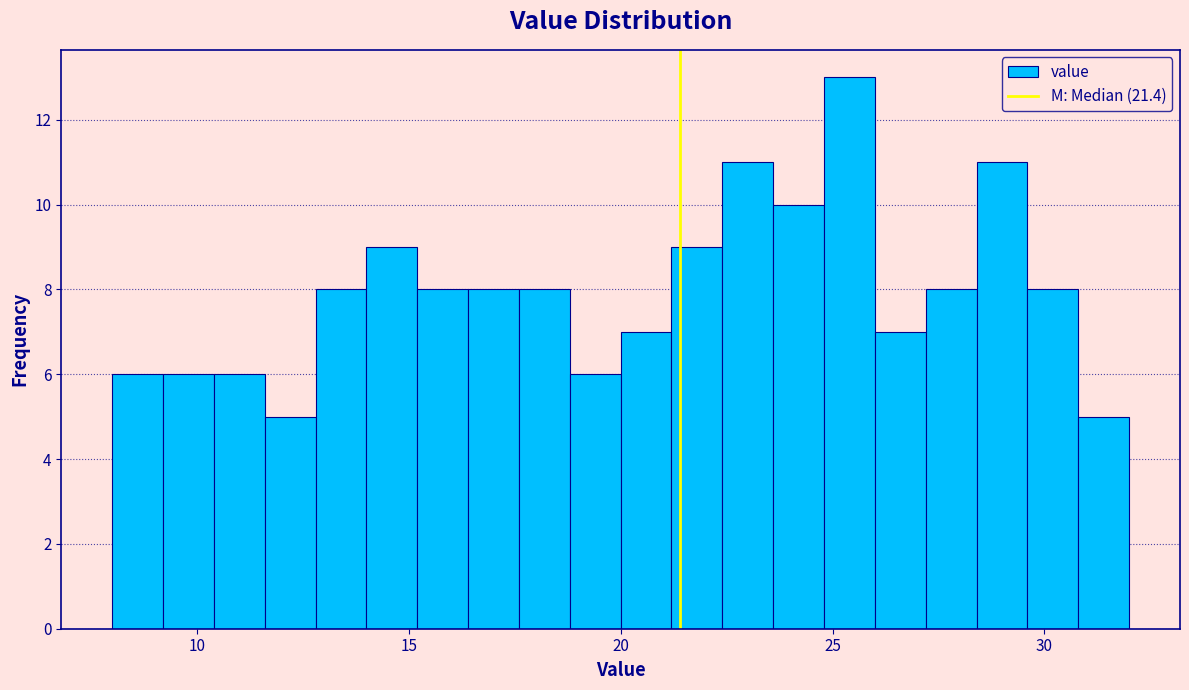

Around what value on the x-axis is the tallest bar? Give the approximate position of its centre, as read against the axis.

25.5